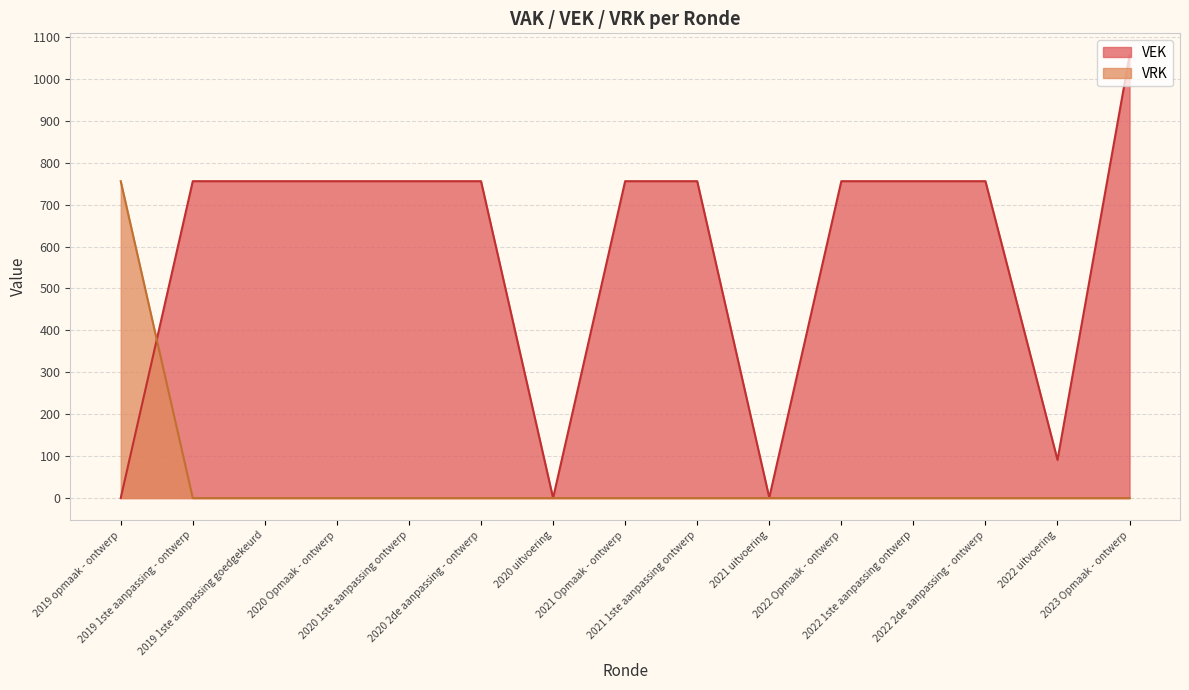

How many positive values does the VEK series have?

13